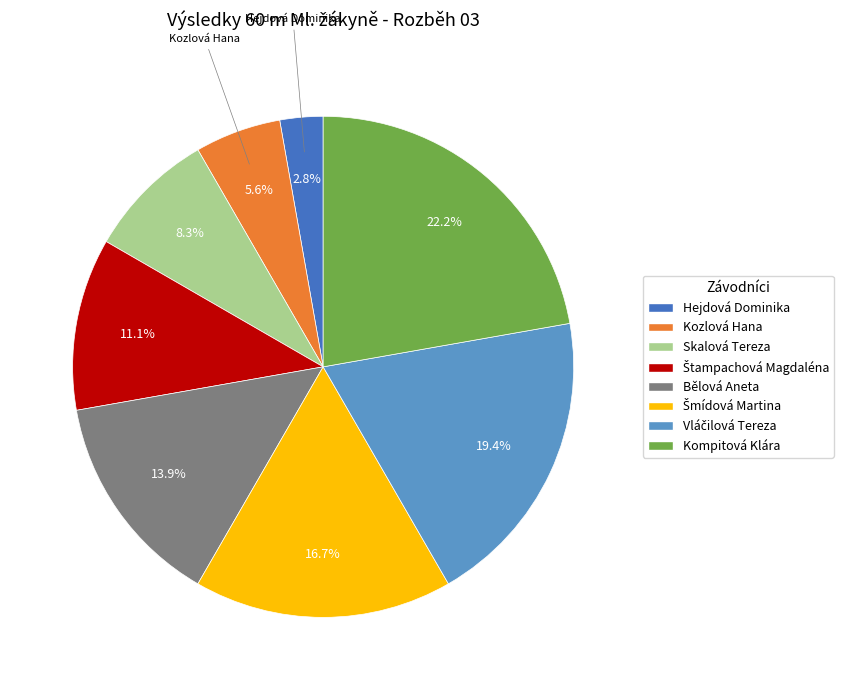

Between Skalová Tereza and Kozlová Hana, which is larger?

Skalová Tereza